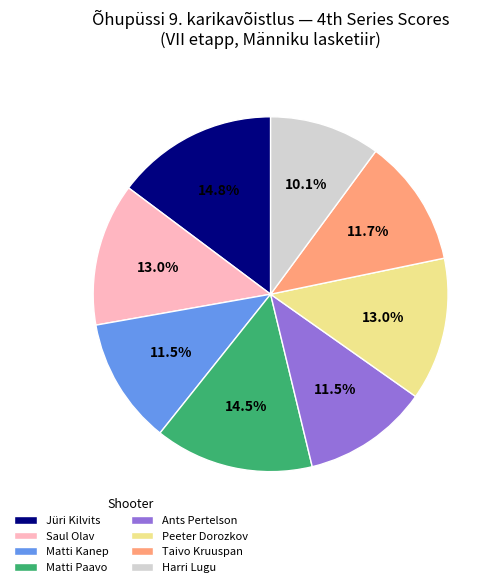

What percentage is NOT represented by Matti Paavo?

85.5%